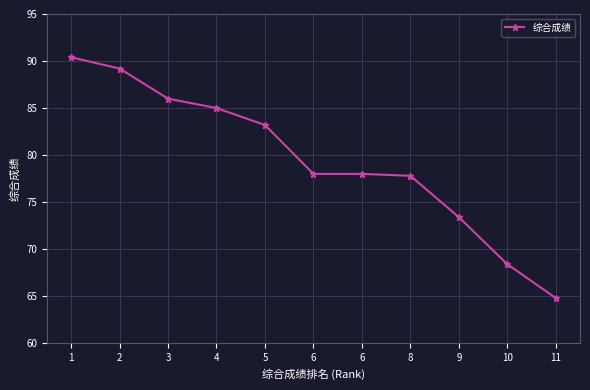

Is it true that the value at 6 is 78.0?

True